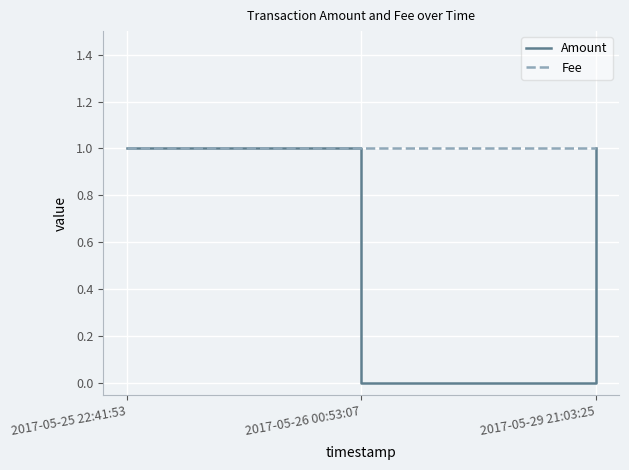

What is the average value of the Fee series?

1